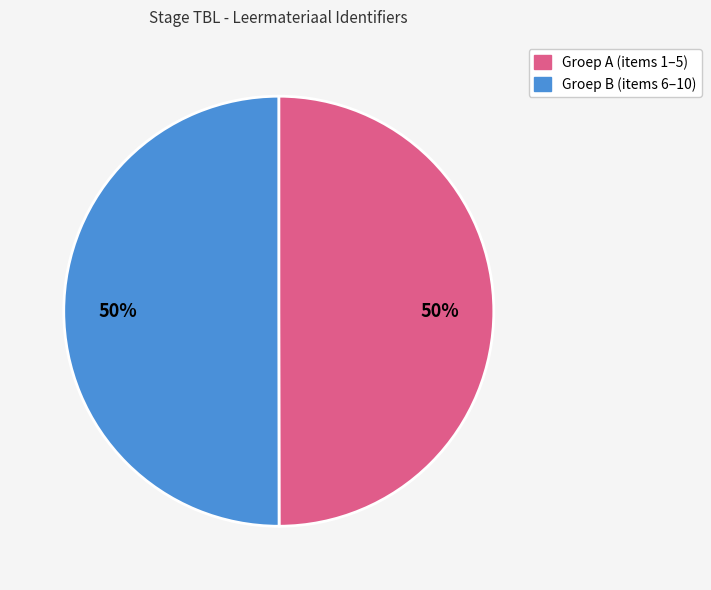

To the nearest percent, what is the average slice percentage?

50%